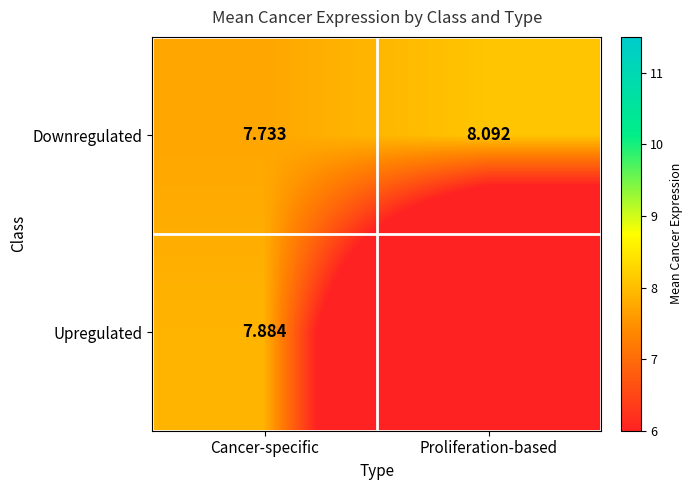

How many values in the Downregulated series exceed 8?

1